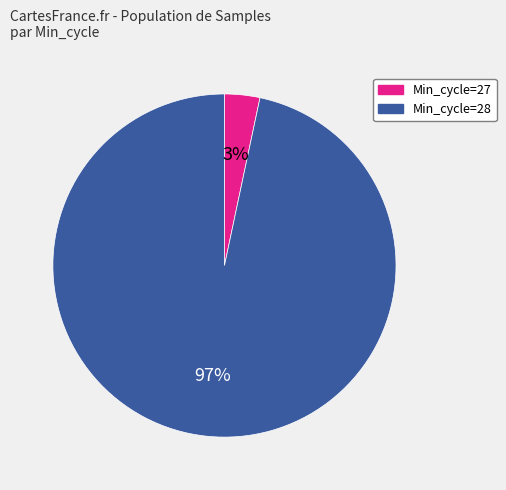

Is there a majority slice in this chart?

Yes